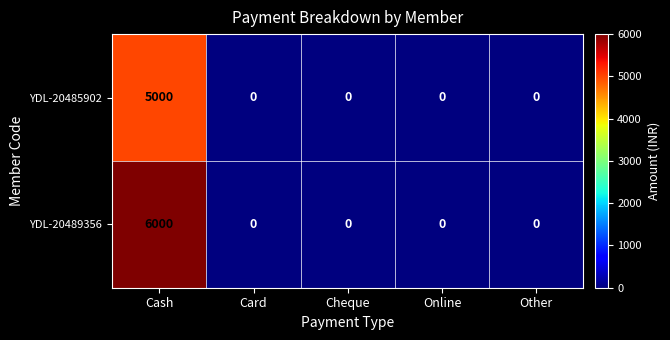

Which series changed the most between Cash and Online?

YDL-20489356